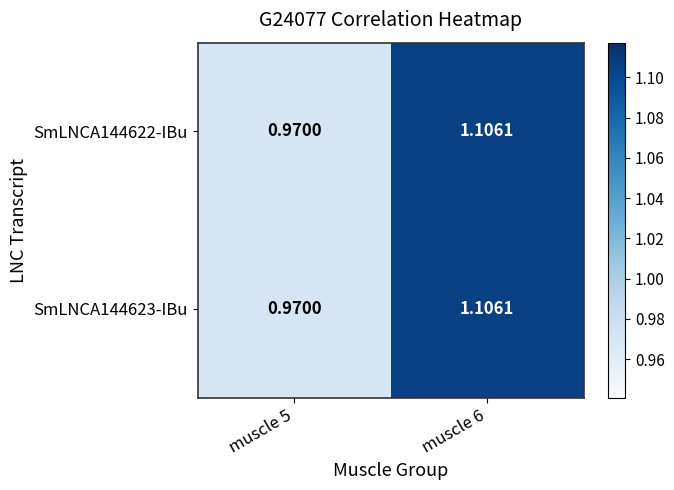

Is the value of SmLNCA144623-IBu at muscle 5 greater than the value of SmLNCA144622-IBu at muscle 6?

No